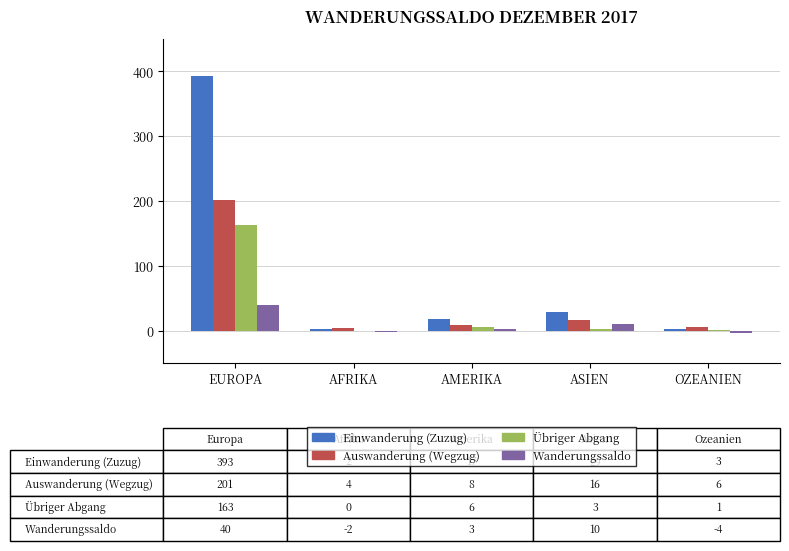

Which series has the largest total across all categories?

Einwanderung (Zuzug)